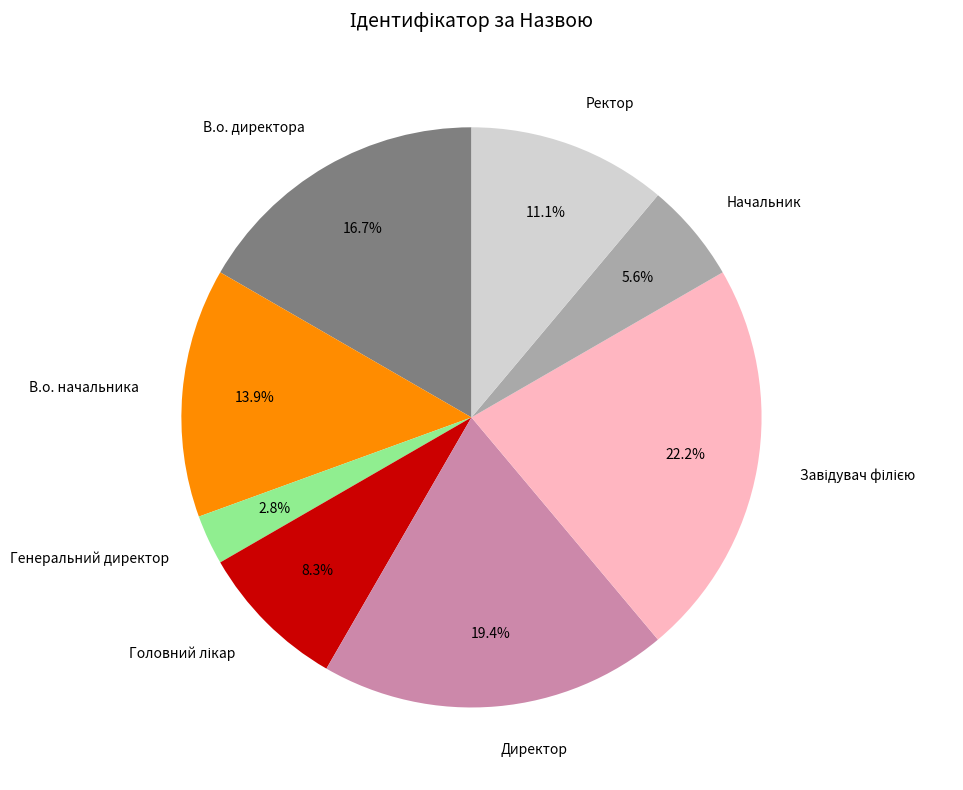

Does Генеральний директор account for over 50% of the chart?

No